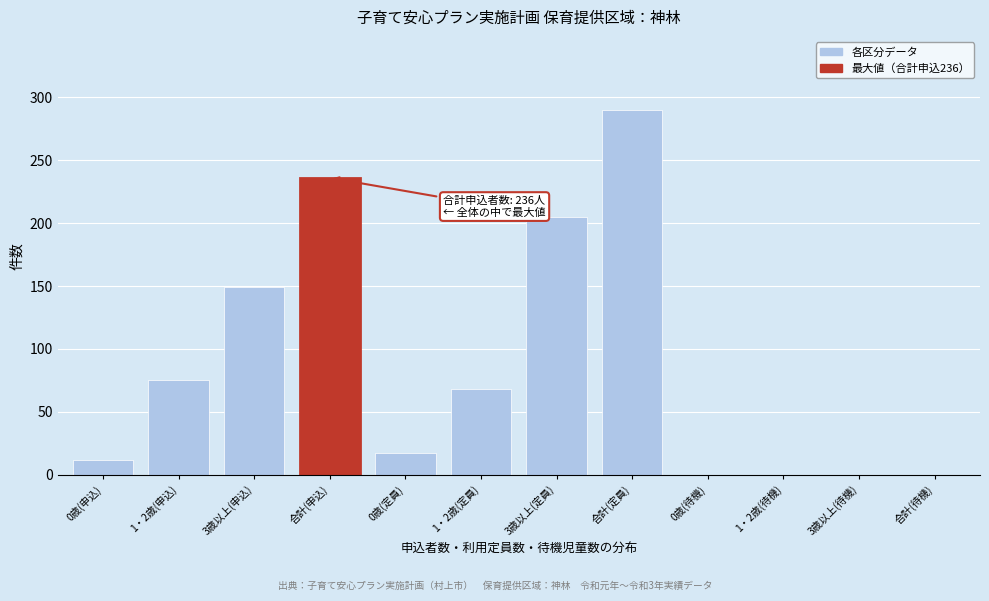

Reading left to right, list all the values displayed in this chart.

0歳(申込)=12	1・2歳(申込)=75	3歳以上(申込)=149	合計(申込)=236	0歳(定員)=17	1・2歳(定員)=68	3歳以上(定員)=205	合計(定員)=290	0歳(待機)=0	1・2歳(待機)=0	3歳以上(待機)=0	合計(待機)=0